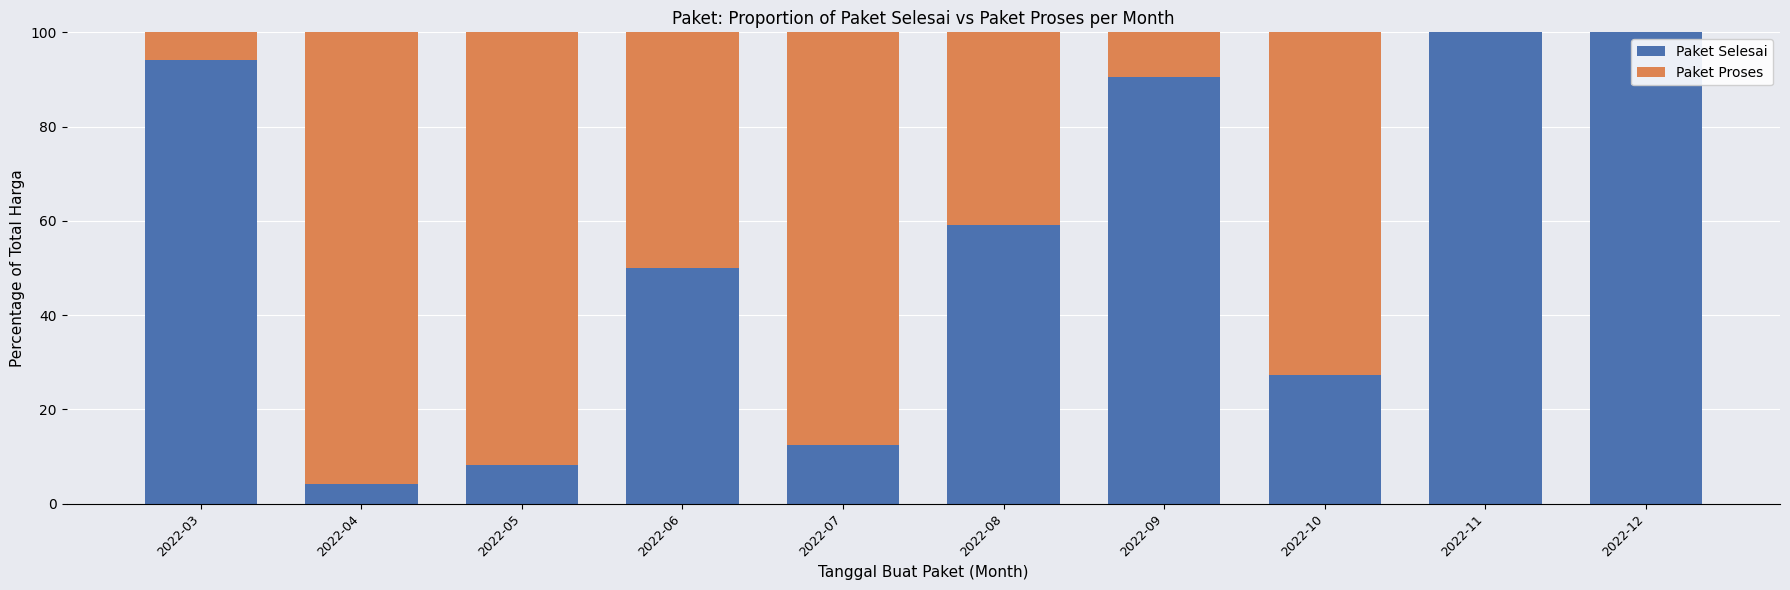

What is the sum of the Paket Selesai values at 2022-12 and 2022-06?

150.0